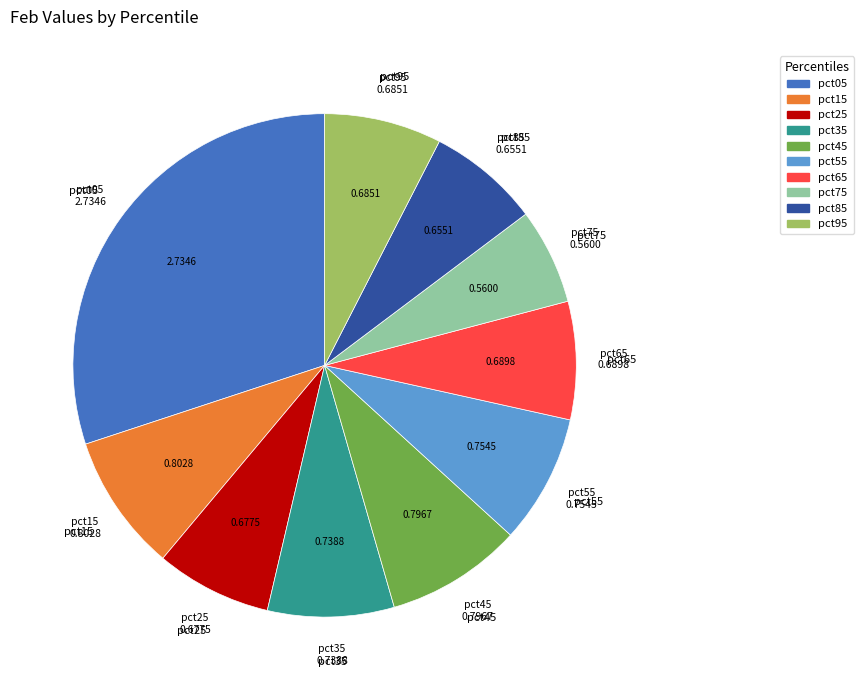

Does any single category account for the majority?

No